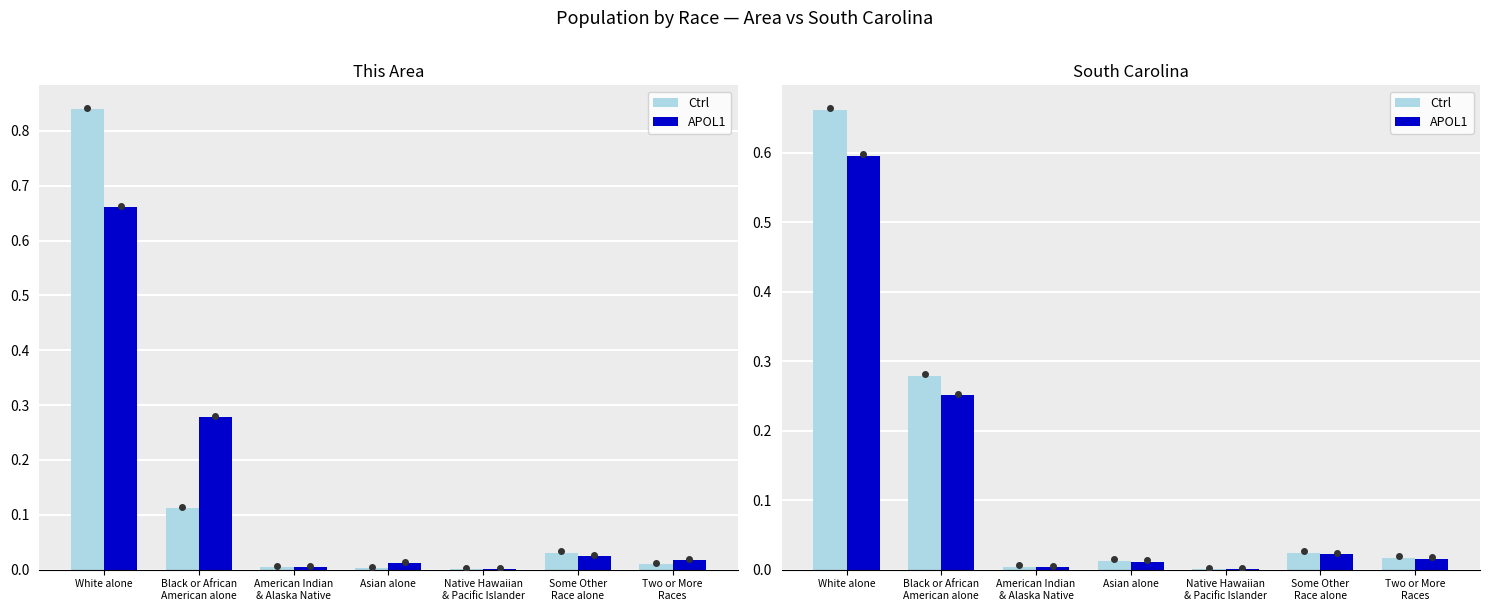

What is the label of the 7th bar from the right?

White alone